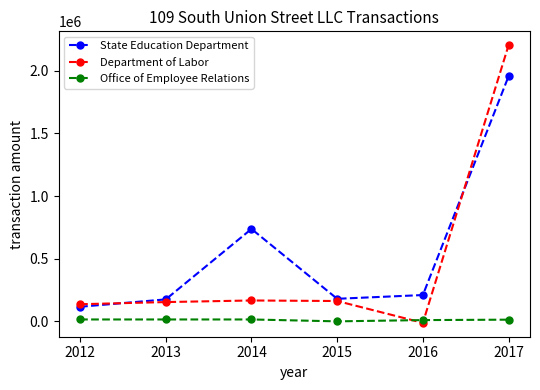

What is the highest value of the Office of Employee Relations series?

15000.0